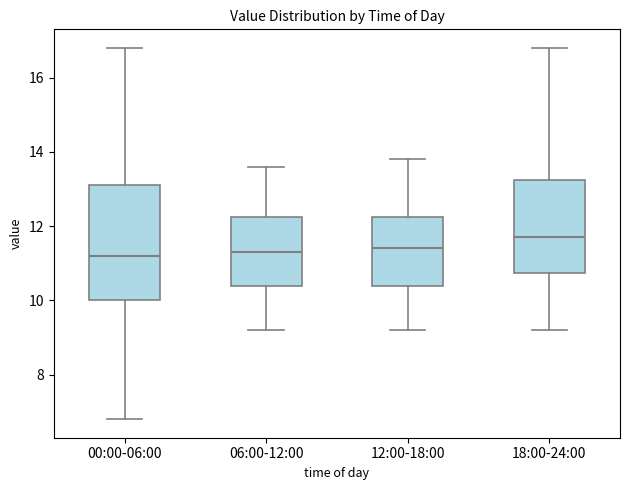

Reading left to right, read every box against the y-axis: the position of its median line, the range the box covers, and the ends of its whiskers. The values are not printed on the chart, so give them approximately, as read against the axis.

00:00-06:00: median 11.2, box 10.0 to 13.2, whiskers 6.8 to 16.8
06:00-12:00: median 11.4, box 10.4 to 12.2, whiskers 9.2 to 13.6
12:00-18:00: median 11.4, box 10.4 to 12.2, whiskers 9.2 to 13.8
18:00-24:00: median 11.8, box 10.8 to 13.2, whiskers 9.2 to 16.8